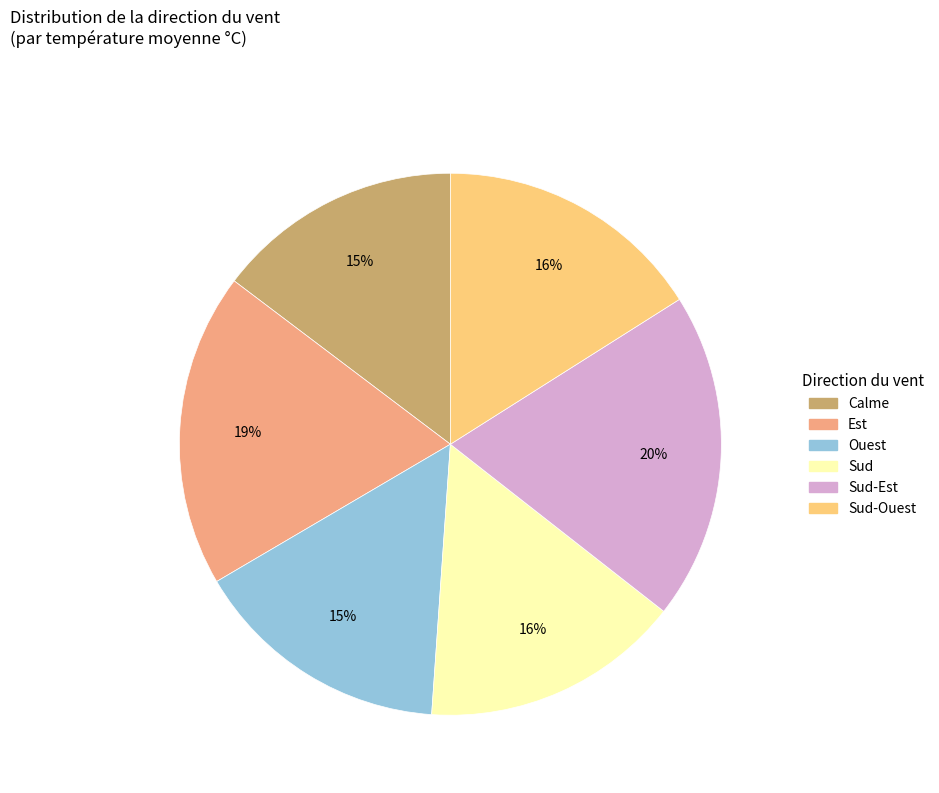

Is there any slice that represents more than half of the pie?

No